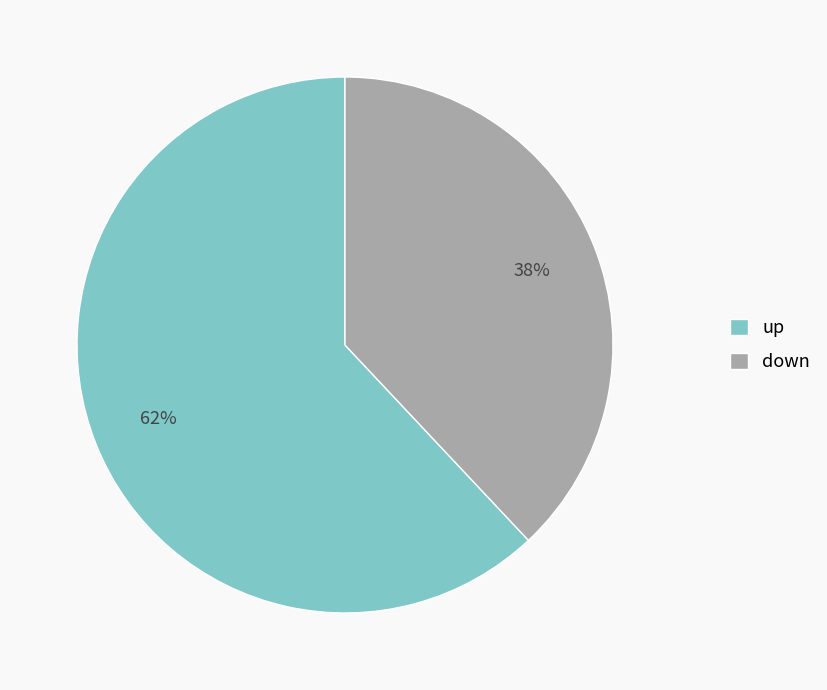

How many segments does this pie chart have?

2